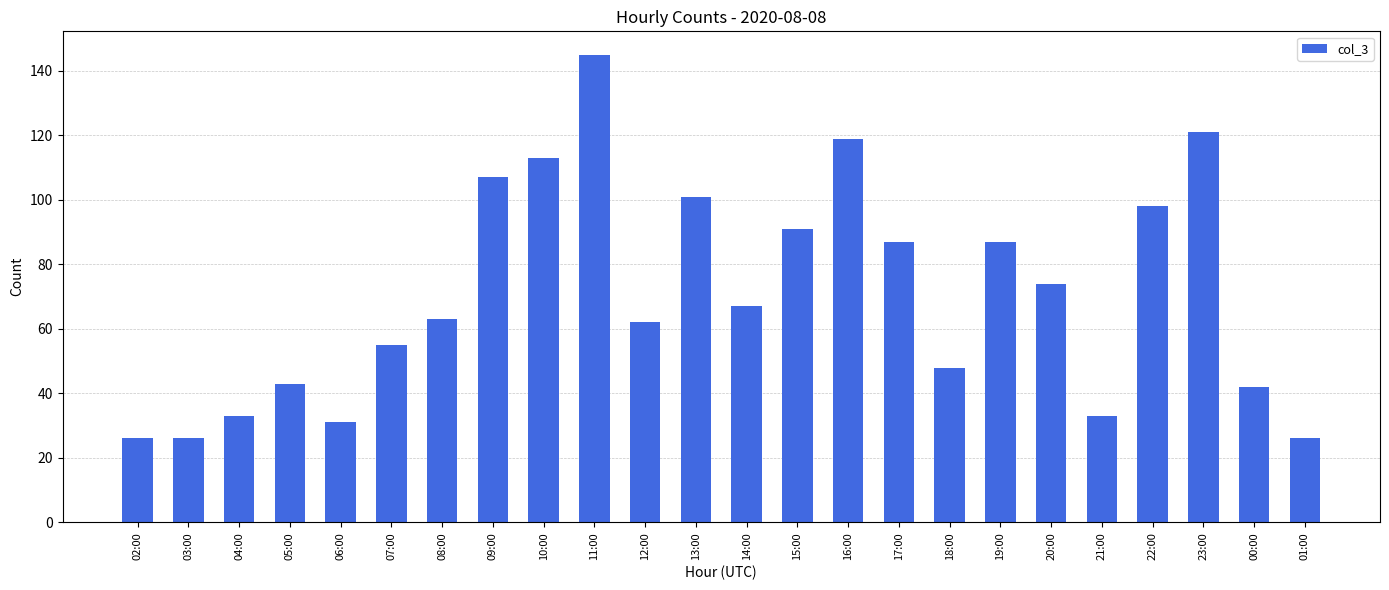

What is the ratio of the value at 12:00 to the value at 10:00?

0.5